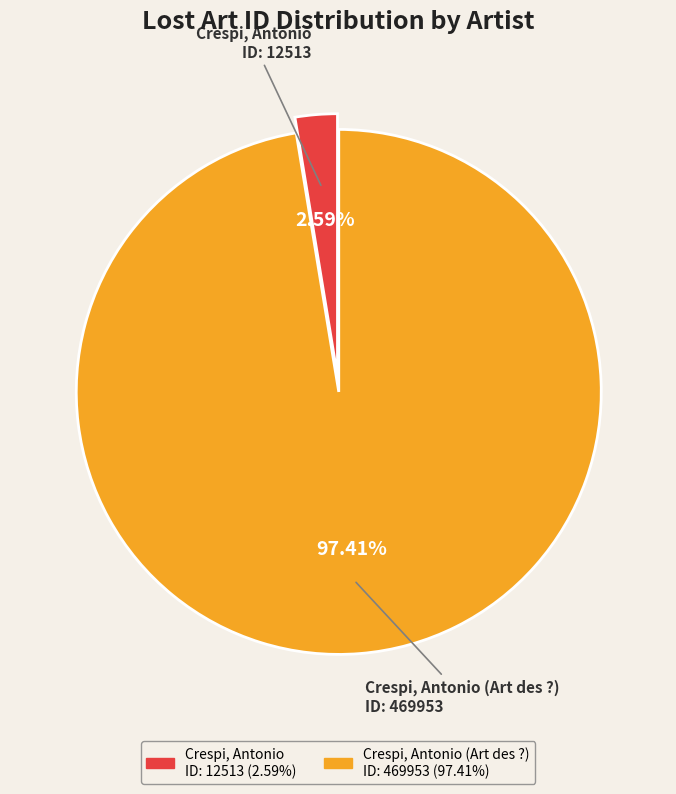

Does any single category account for the majority?

Yes